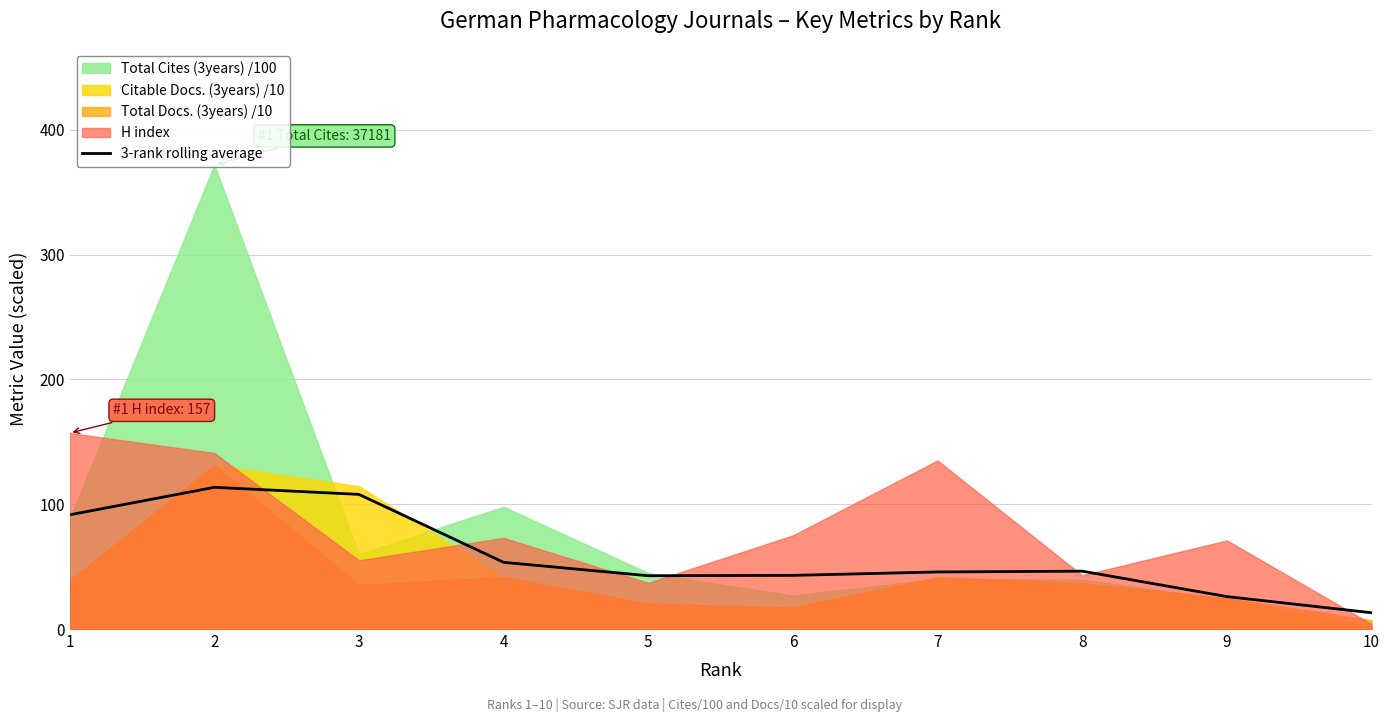

How many categories are shown in the chart?

10